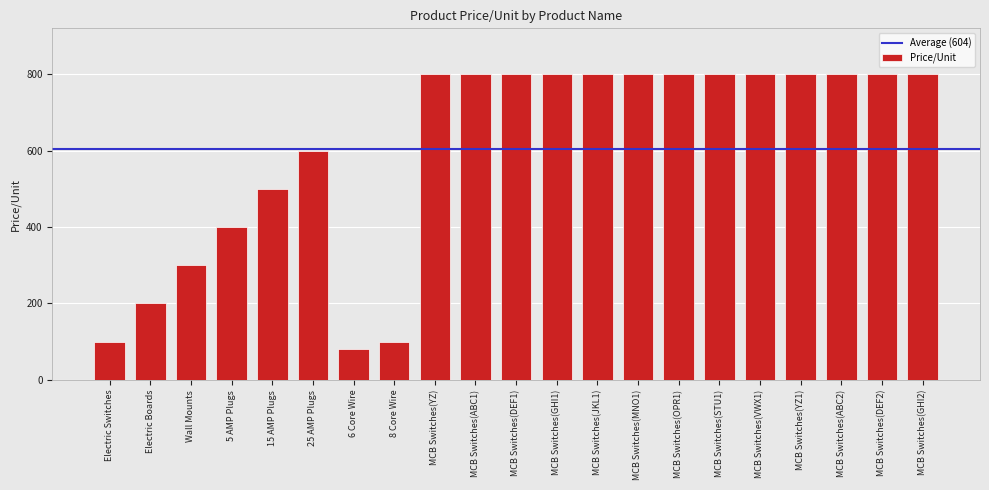

What is the label of the 14th bar from the left?

MCB Switches(MNO1)